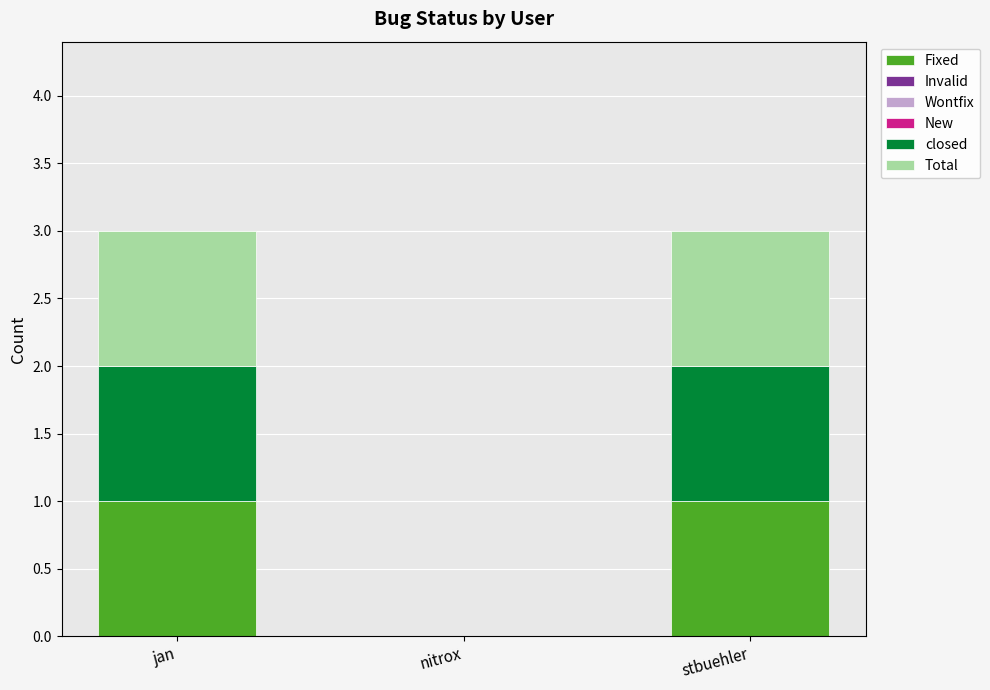

The Fixed series shows 2 at jan. True or false?

False